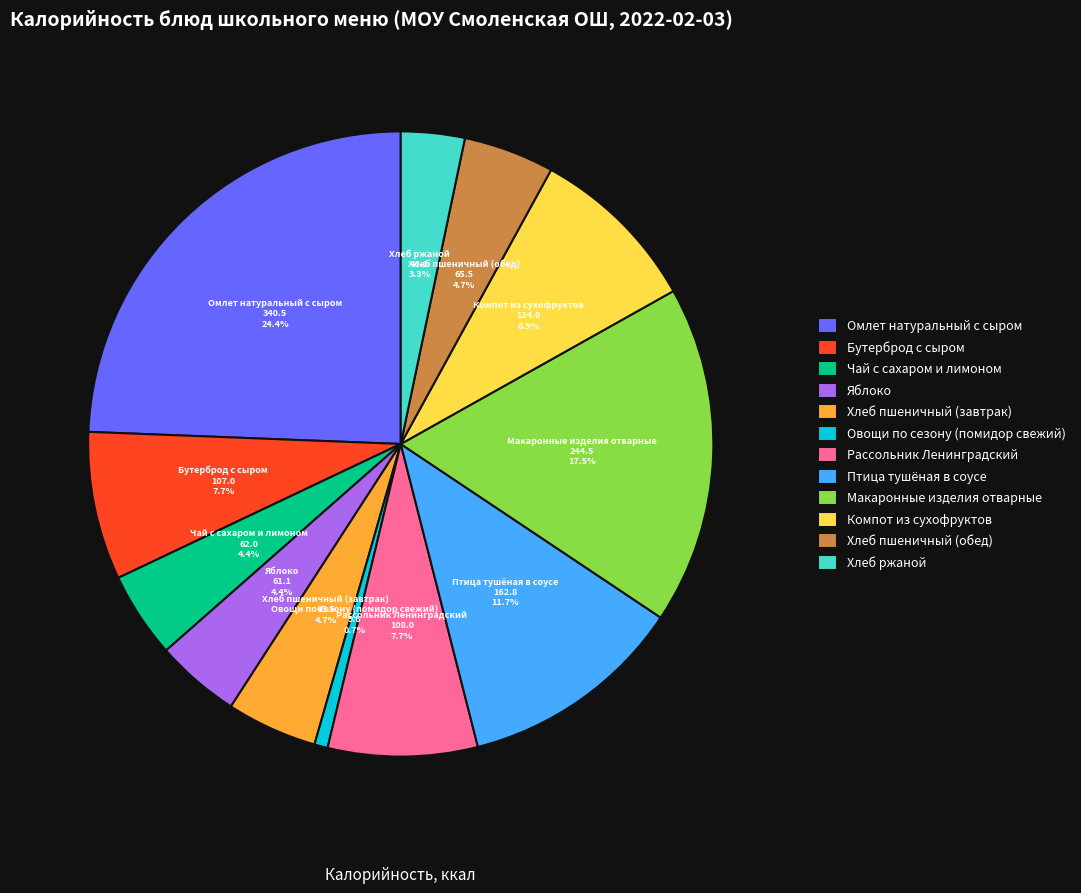

How many slices are in this pie chart?

12